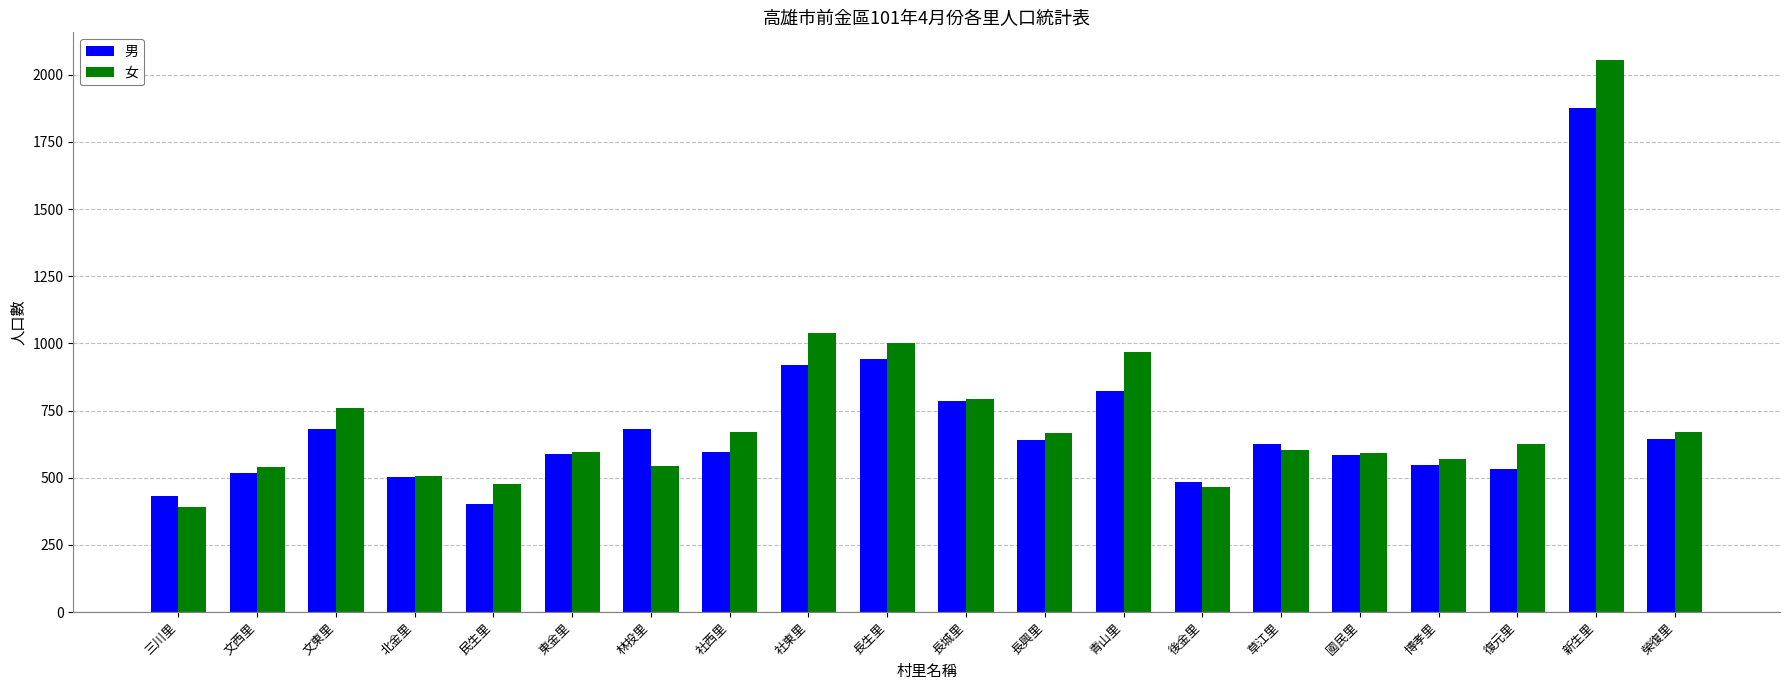

Read the 男 value at 青山里, to the nearest 100.

800